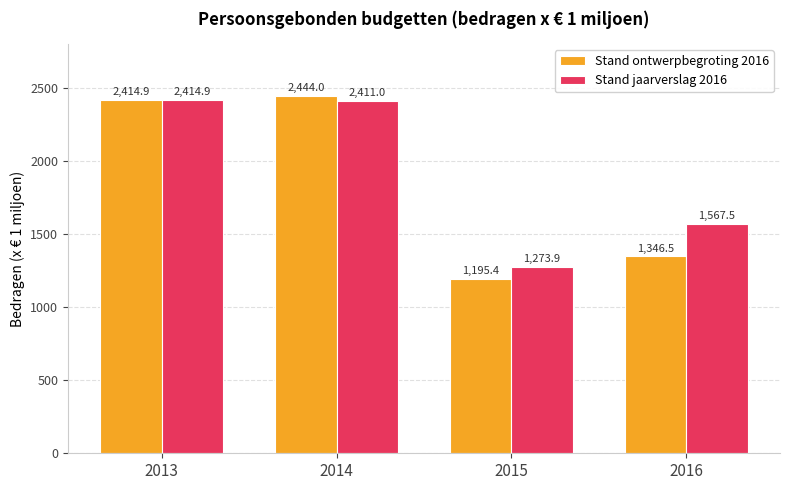

Which series changed the most between 2015 and 2016?

Stand jaarverslag 2016